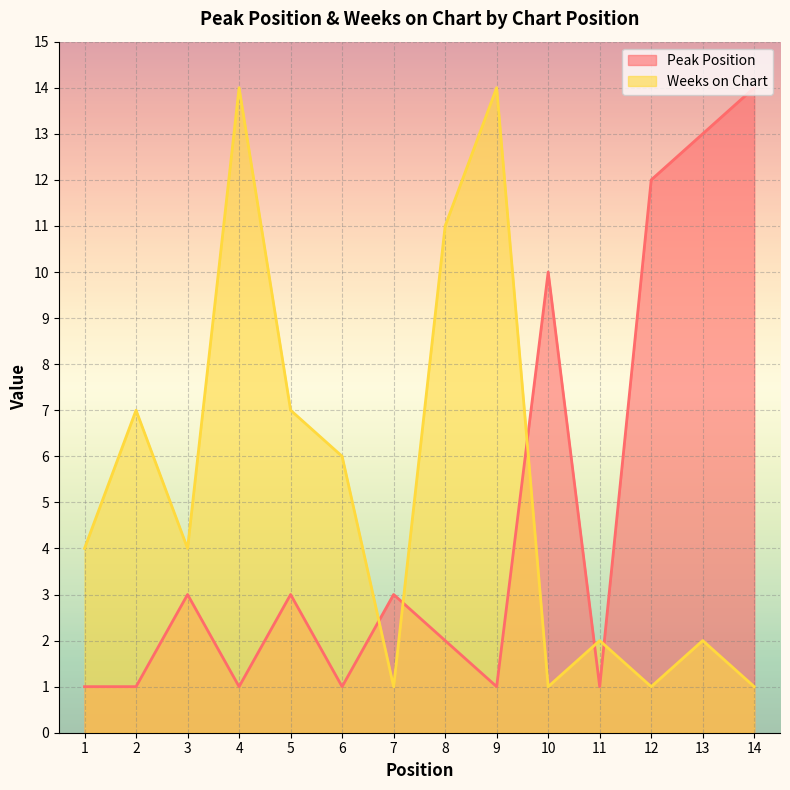

True or false: Weeks on Chart has more than 1 interior local peaks.

True